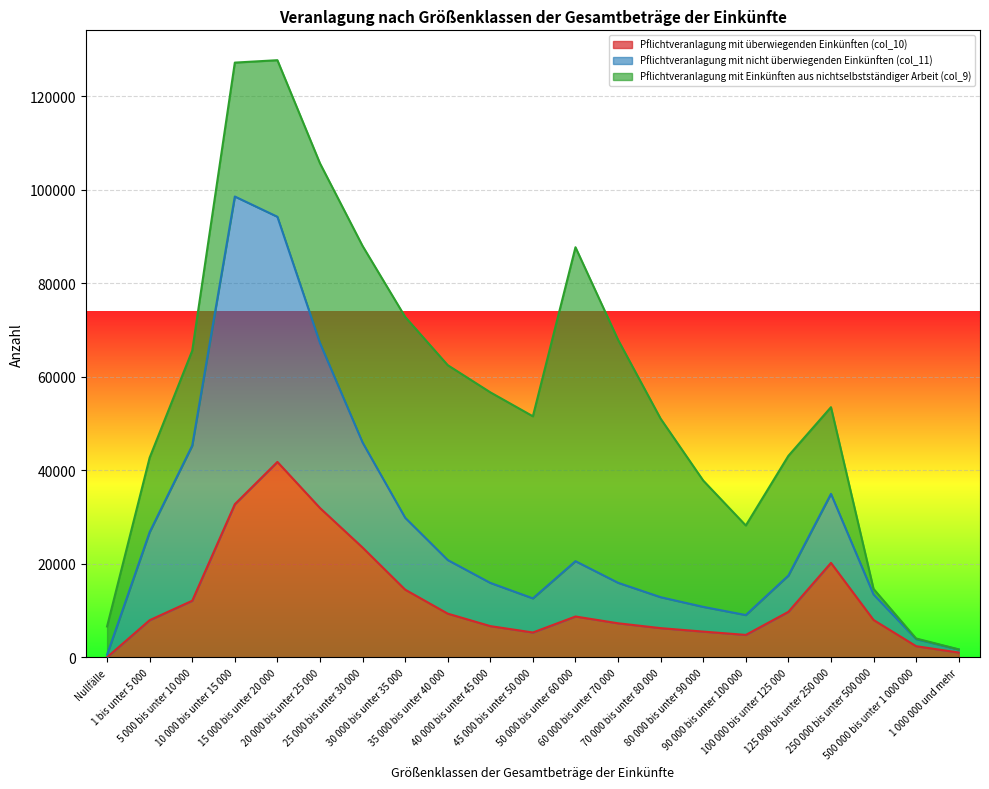

Count the number of categories in the chart.

21